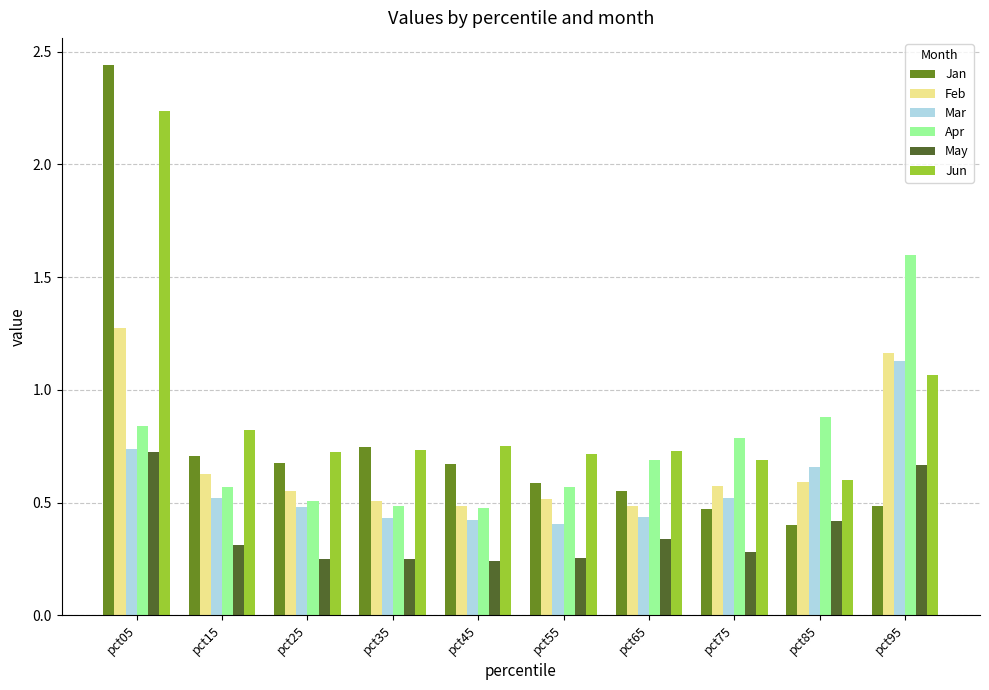

What is the sum of all Jun values?

9.1